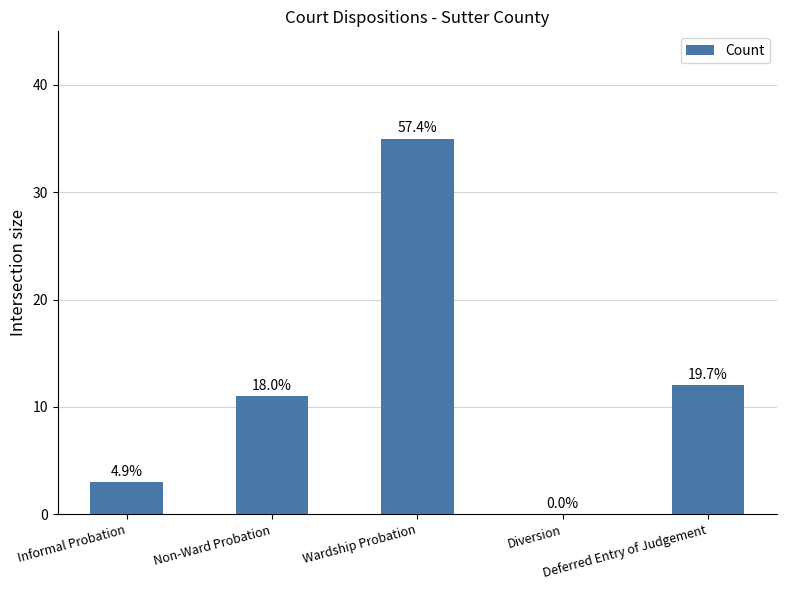

Are the bars grouped side by side (vs. stacked)?

No